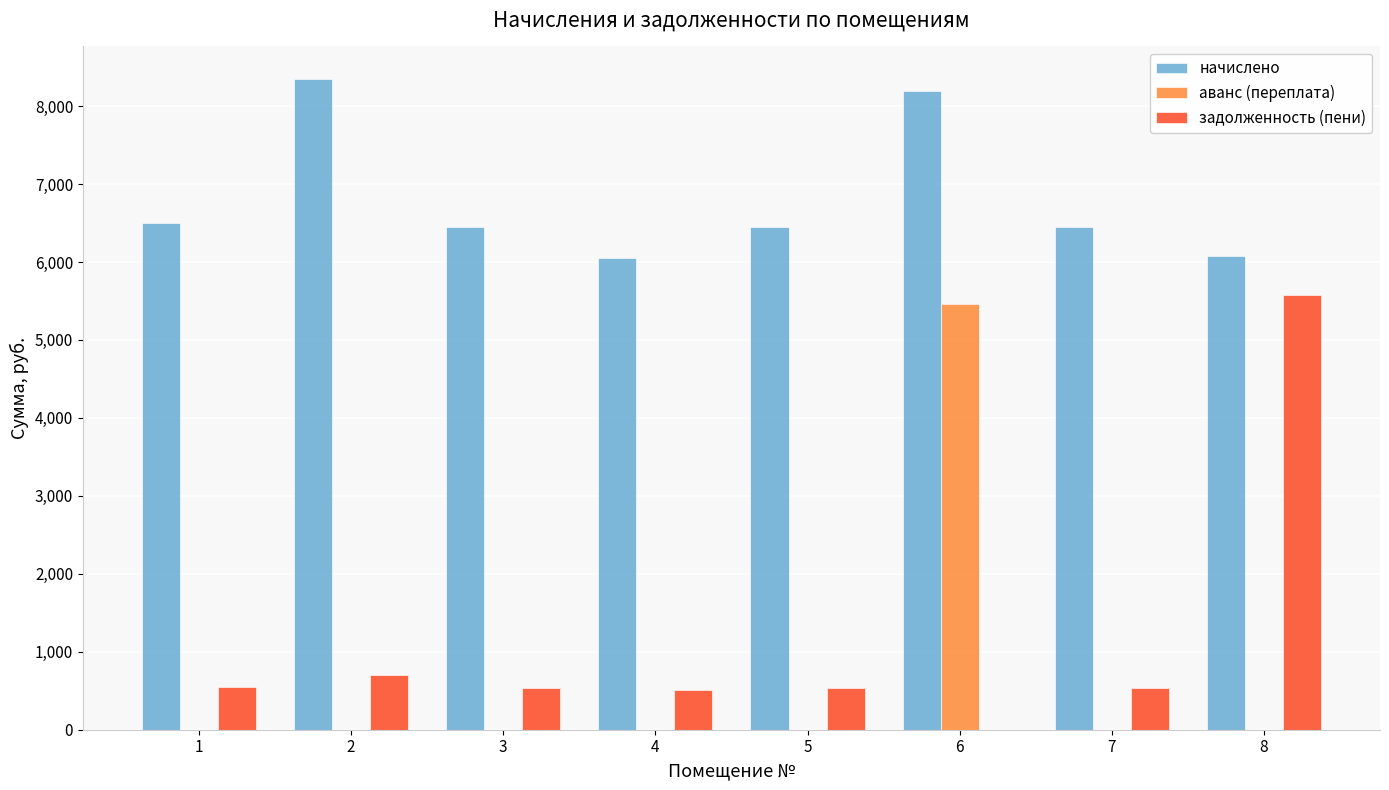

Between 3 and 8, which series saw the biggest shift?

задолженность (пени)